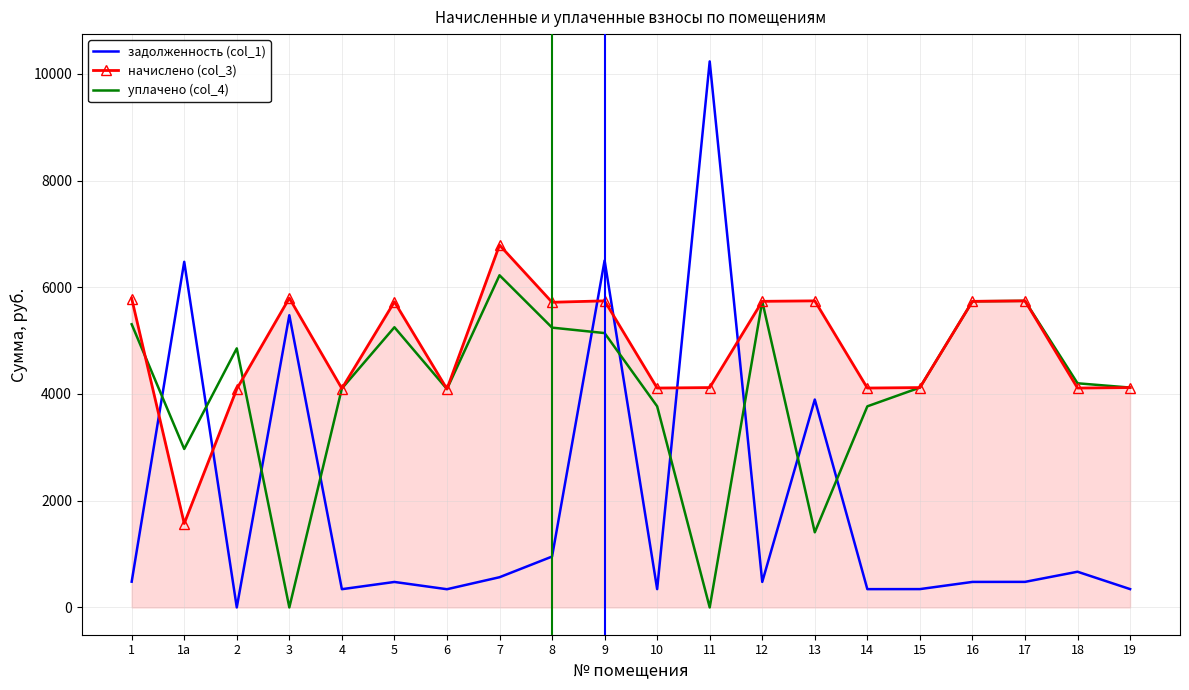

What is the minimum value for начислено (col_3)?

1572.4